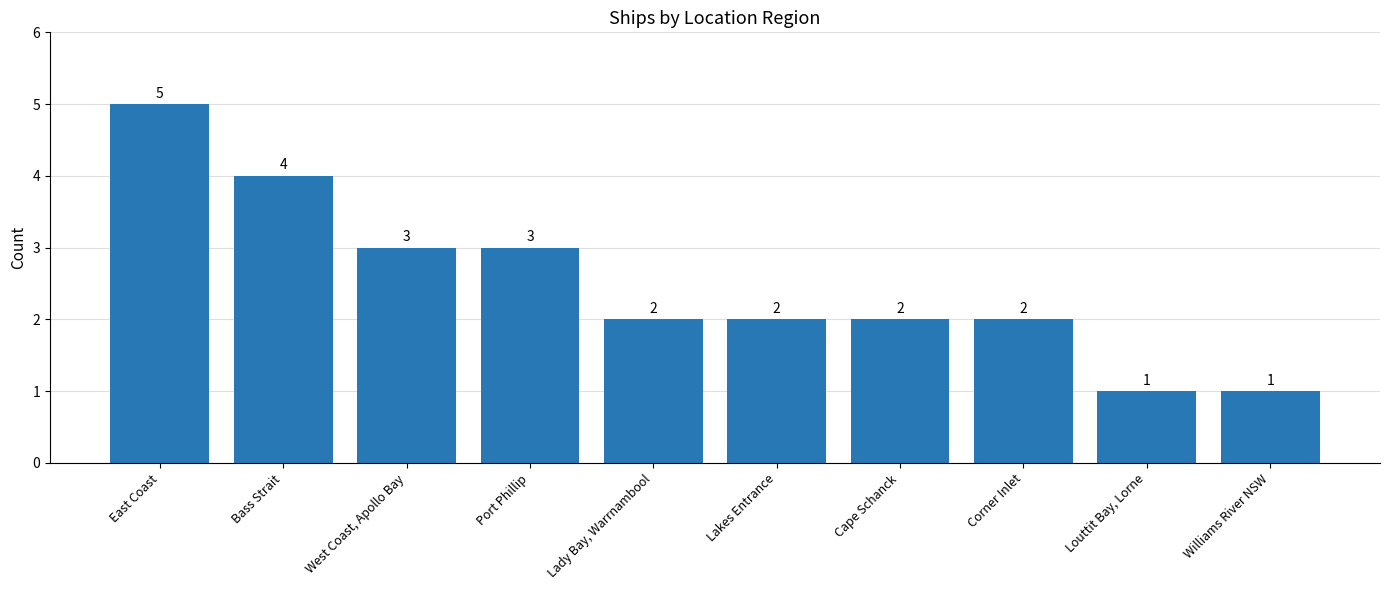

Reading left to right, transcribe all the data shown in this chart.

5	4	3	3	2	2	2	2	1	1